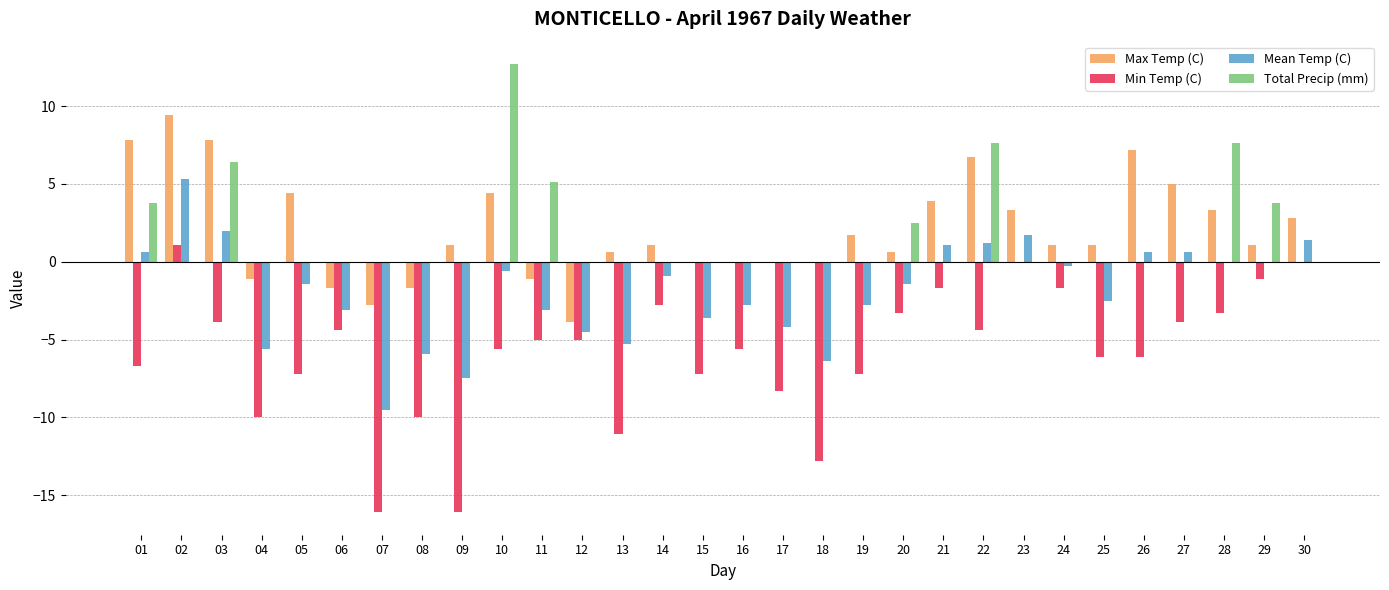

What are all the series names shown in the legend?

Max Temp (C), Min Temp (C), Mean Temp (C), Total Precip (mm)